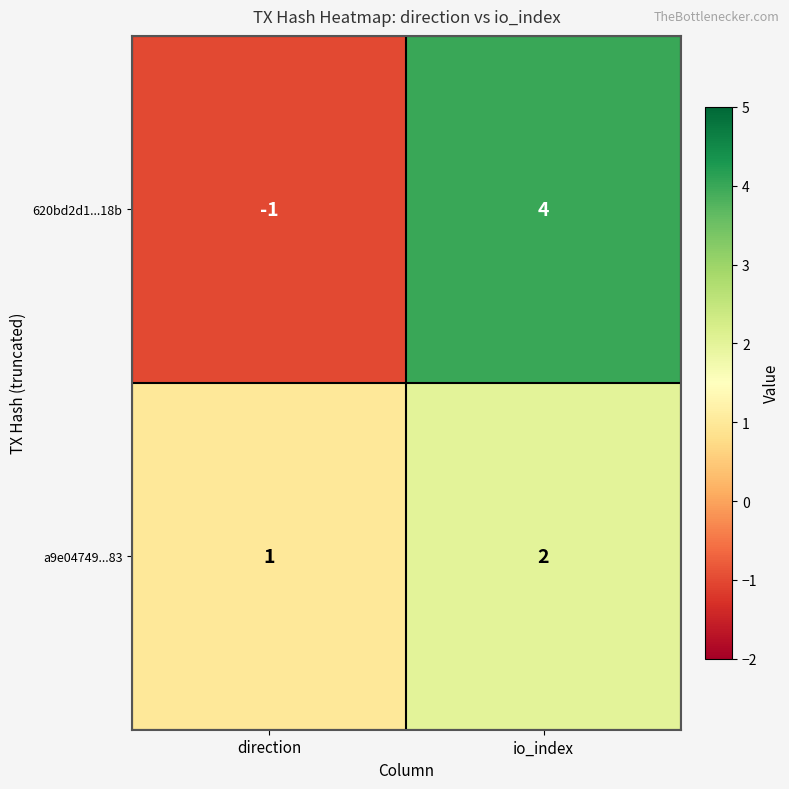

Reading left to right, transcribe all the data shown in this chart.

620bd2d1...18b: direction=-1	io_index=4
a9e04749...83: direction=1	io_index=2